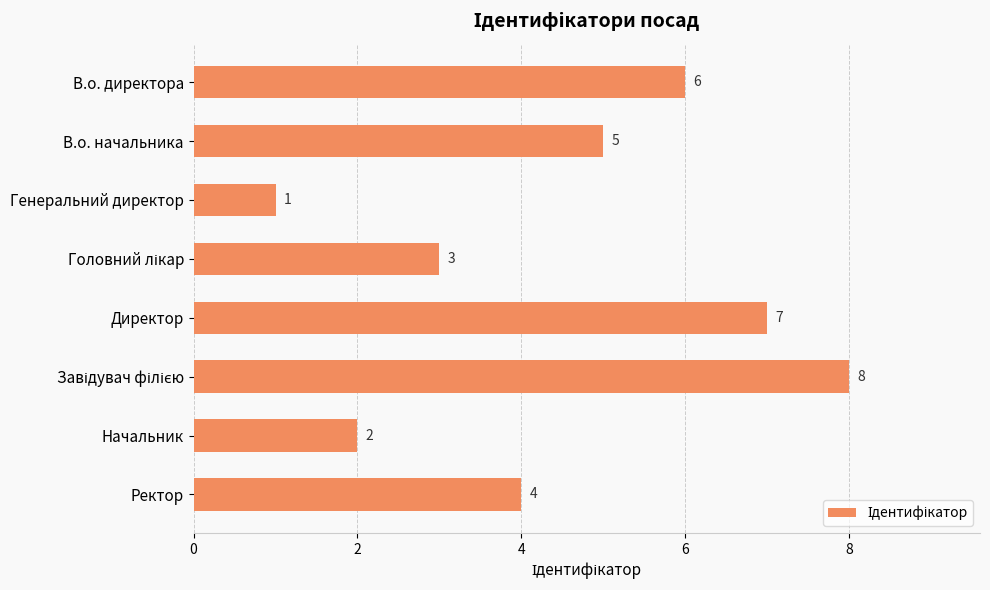

Are the bars grouped side by side (vs. stacked)?

No